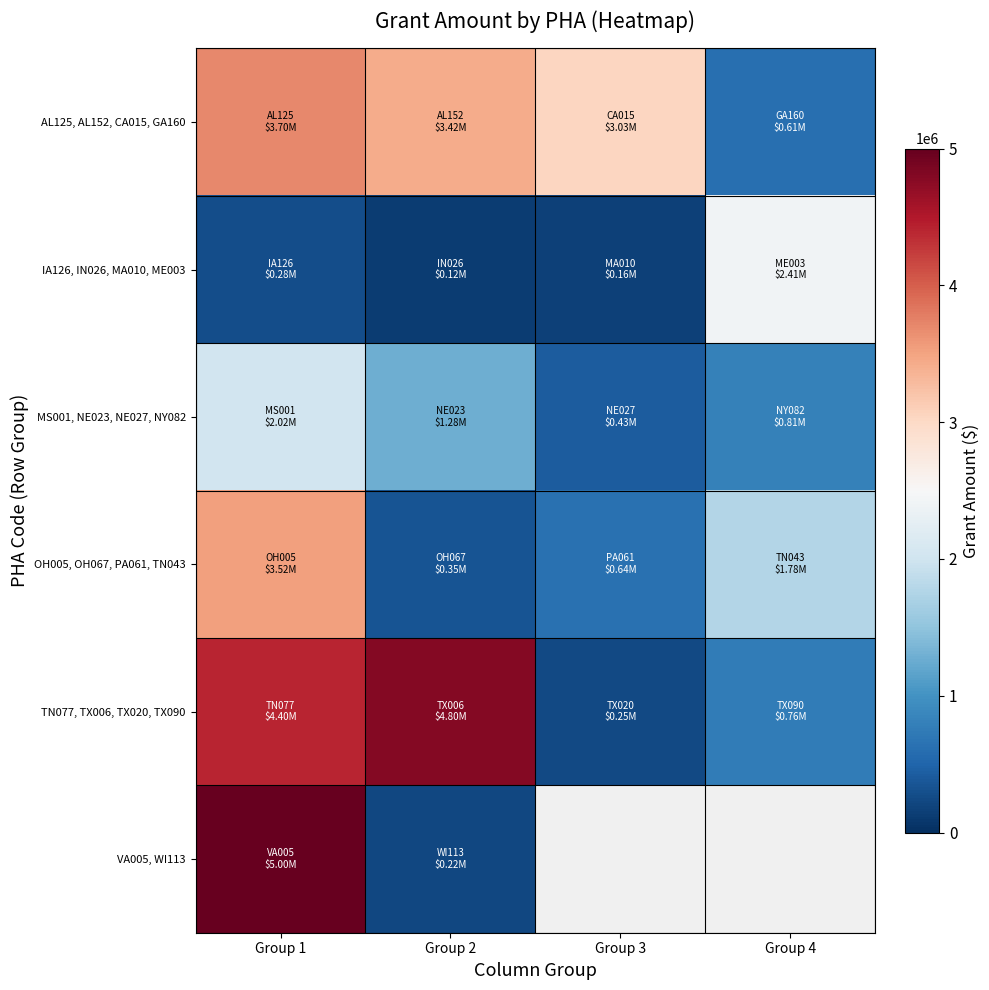

How many categories are shown in the chart?

4